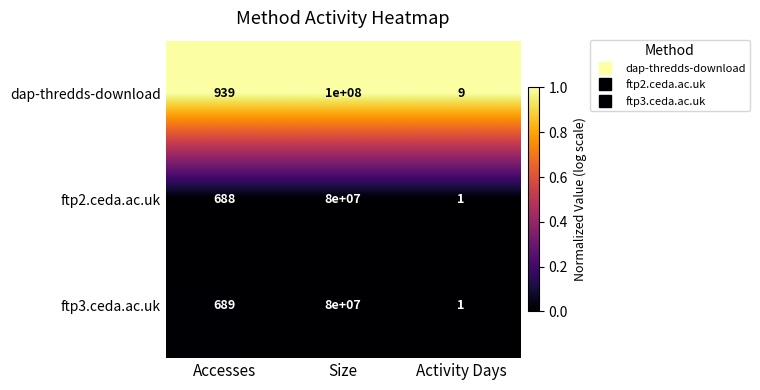

Reading left to right, transcribe all the data shown in this chart.

dap-thredds-download: 939	100000000	9
ftp2.ceda.ac.uk: 688	80000000	1
ftp3.ceda.ac.uk: 689	80000000	1